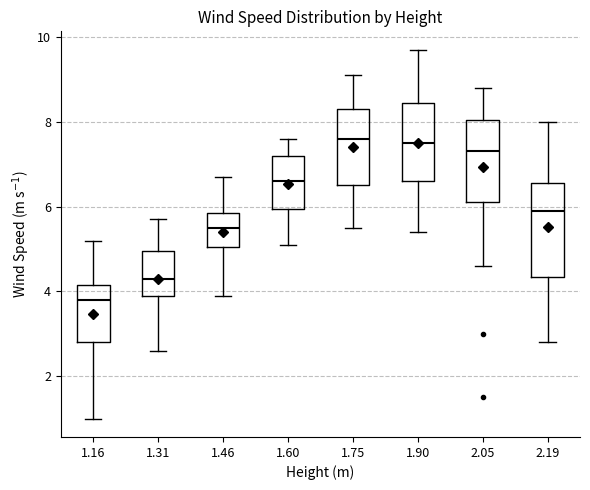

Comparing the boxes themselves (not the whiskers), which one is the tallest?

2.19